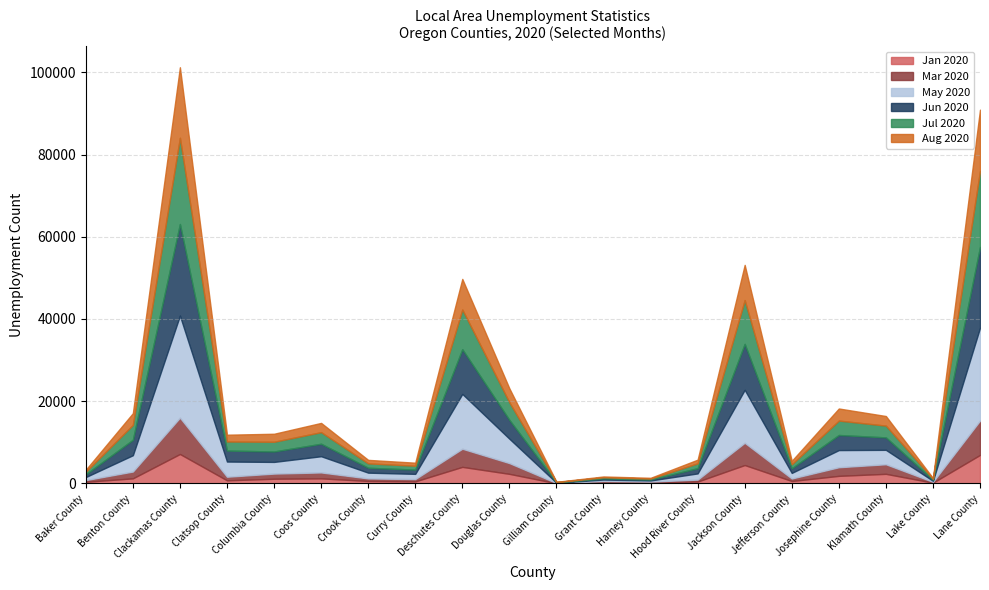

Reading left to right, list all the values displayed in this chart.

Jan 2020: Baker County, OR=403	Benton County, OR=1242	Clackamas County, OR=7166	Clatsop County, OR=761	Columbia County, OR=1147	Coos County, OR=1241	Crook County, OR=607	Curry County, OR=506	Deschutes County, OR=4034	Douglas County, OR=2337	Gilliam County, OR=45	Grant County, OR=286	Harney County, OR=229	Hood River County, OR=462	Jackson County, OR=4479	Jefferson County, OR=598	Josephine County, OR=1848	Klamath County, OR=2340	Lake County, OR=191	Lane County, OR=6939
Mar 2020: Baker County, OR=417	Benton County, OR=1657	Clackamas County, OR=8838	Clatsop County, OR=877	Columbia County, OR=1253	Coos County, OR=1440	Crook County, OR=618	Curry County, OR=561	Deschutes County, OR=4413	Douglas County, OR=2618	Gilliam County, OR=51	Grant County, OR=313	Harney County, OR=226	Hood River County, OR=476	Jackson County, OR=5414	Jefferson County, OR=608	Josephine County, OR=2098	Klamath County, OR=2332	Lake County, OR=201	Lane County, OR=8359
May 2020: Baker County, OR=739	Benton County, OR=3967	Clackamas County, OR=24828	Clatsop County, OR=3691	Columbia County, OR=2839	Coos County, OR=3941	Crook County, OR=1401	Curry County, OR=1267	Deschutes County, OR=13333	Douglas County, OR=5928	Gilliam County, OR=83	Grant County, OR=349	Harney County, OR=269	Hood River County, OR=1505	Jackson County, OR=12884	Jefferson County, OR=1357	Josephine County, OR=4171	Klamath County, OR=3502	Lake County, OR=250	Lane County, OR=22574
Jun 2020: Baker County, OR=662	Benton County, OR=3750	Clackamas County, OR=22268	Clatsop County, OR=2673	Columbia County, OR=2536	Coos County, OR=3037	Crook County, OR=1191	Curry County, OR=1039	Deschutes County, OR=10869	Douglas County, OR=4573	Gilliam County, OR=82	Grant County, OR=285	Harney County, OR=234	Hood River County, OR=1271	Jackson County, OR=11165	Jefferson County, OR=1125	Josephine County, OR=3670	Klamath County, OR=3033	Lake County, OR=244	Lane County, OR=19672
Jul 2020: Baker County, OR=636	Benton County, OR=3627	Clackamas County, OR=20976	Clatsop County, OR=2202	Columbia County, OR=2367	Coos County, OR=2821	Crook County, OR=1068	Curry County, OR=936	Deschutes County, OR=9656	Douglas County, OR=4274	Gilliam County, OR=79	Grant County, OR=262	Harney County, OR=225	Hood River County, OR=1179	Jackson County, OR=10655	Jefferson County, OR=972	Josephine County, OR=3505	Klamath County, OR=2859	Lake County, OR=241	Lane County, OR=18488
Aug 2020: Baker County, OR=490	Benton County, OR=2849	Clackamas County, OR=17149	Clatsop County, OR=1654	Columbia County, OR=1945	Coos County, OR=2247	Crook County, OR=850	Curry County, OR=742	Deschutes County, OR=7441	Douglas County, OR=3405	Gilliam County, OR=61	Grant County, OR=206	Harney County, OR=191	Hood River County, OR=892	Jackson County, OR=8563	Jefferson County, OR=850	Josephine County, OR=2941	Klamath County, OR=2335	Lake County, OR=188	Lane County, OR=14870